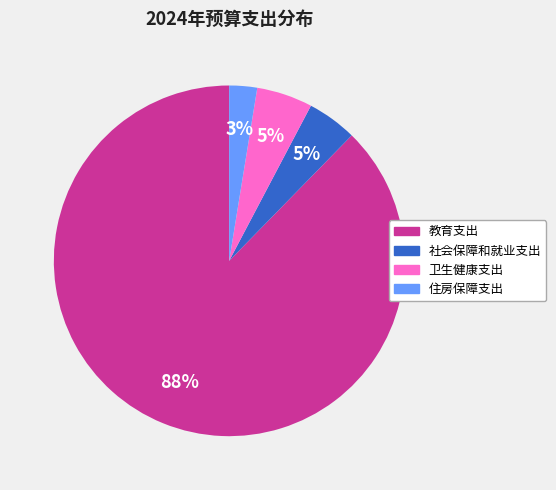

How many segments does this pie chart have?

4